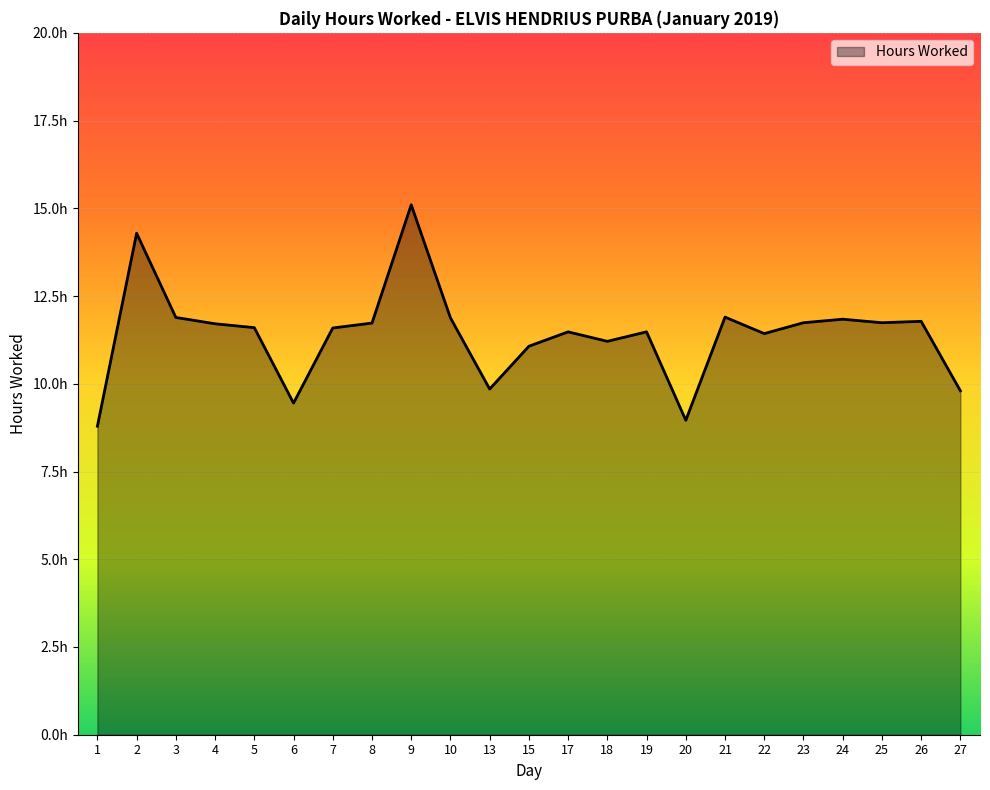

Which category has the highest value across all series?

9